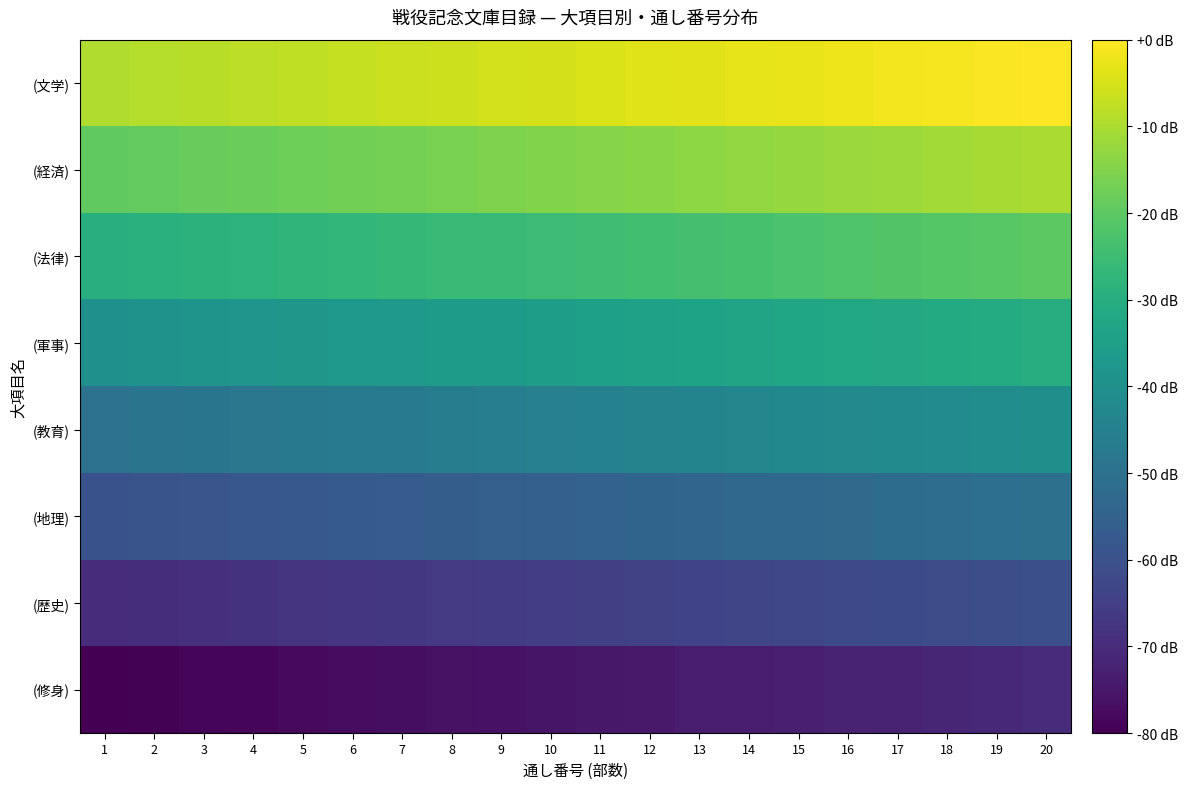

At 17, list the series in order from smallest to largest.

(修身), (歴史), (地理), (教育), (軍事), (法律), (経済), (文学)